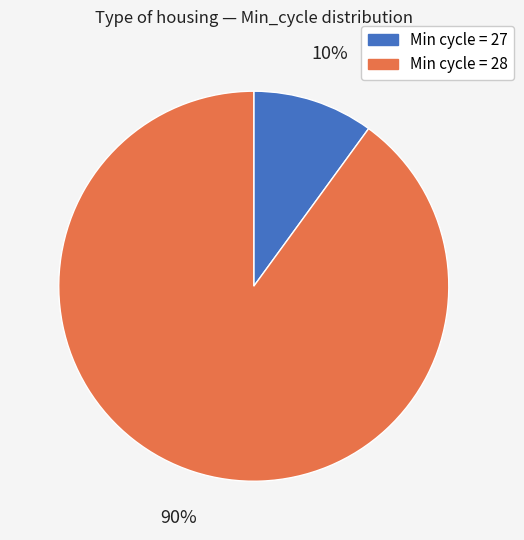

Does any single category account for the majority?

Yes